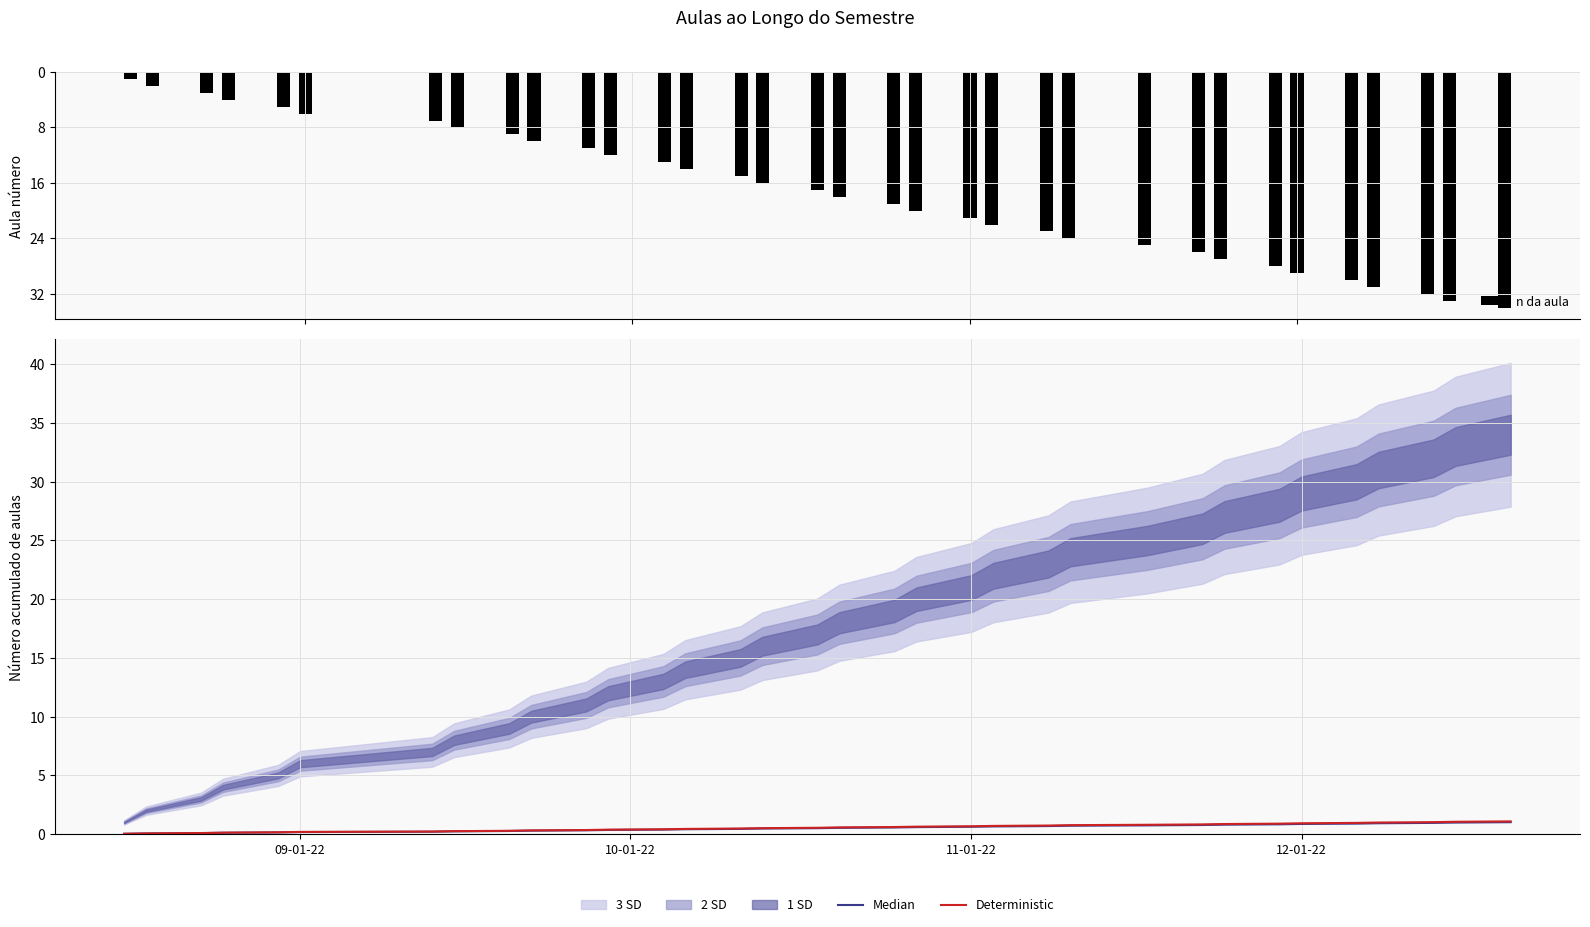

What is the difference between the second highest and minimum values in the n da aula series?

32